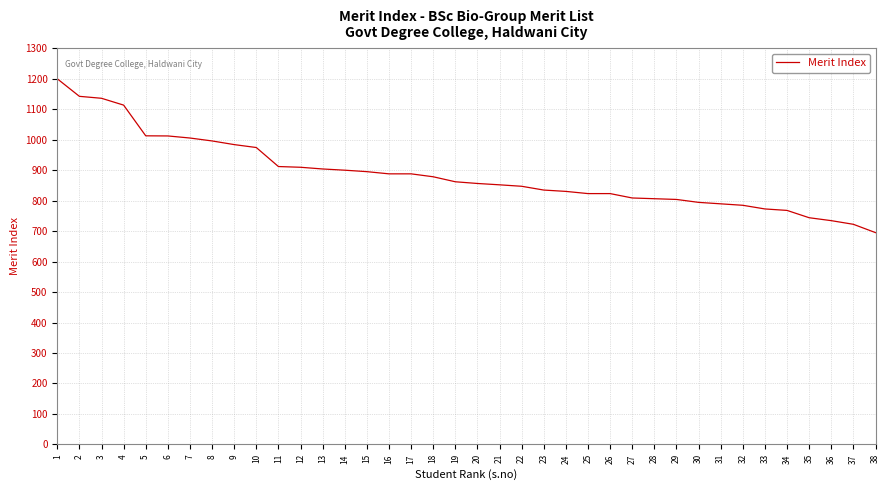

What is the difference between the values at 12 and 34?

141.6